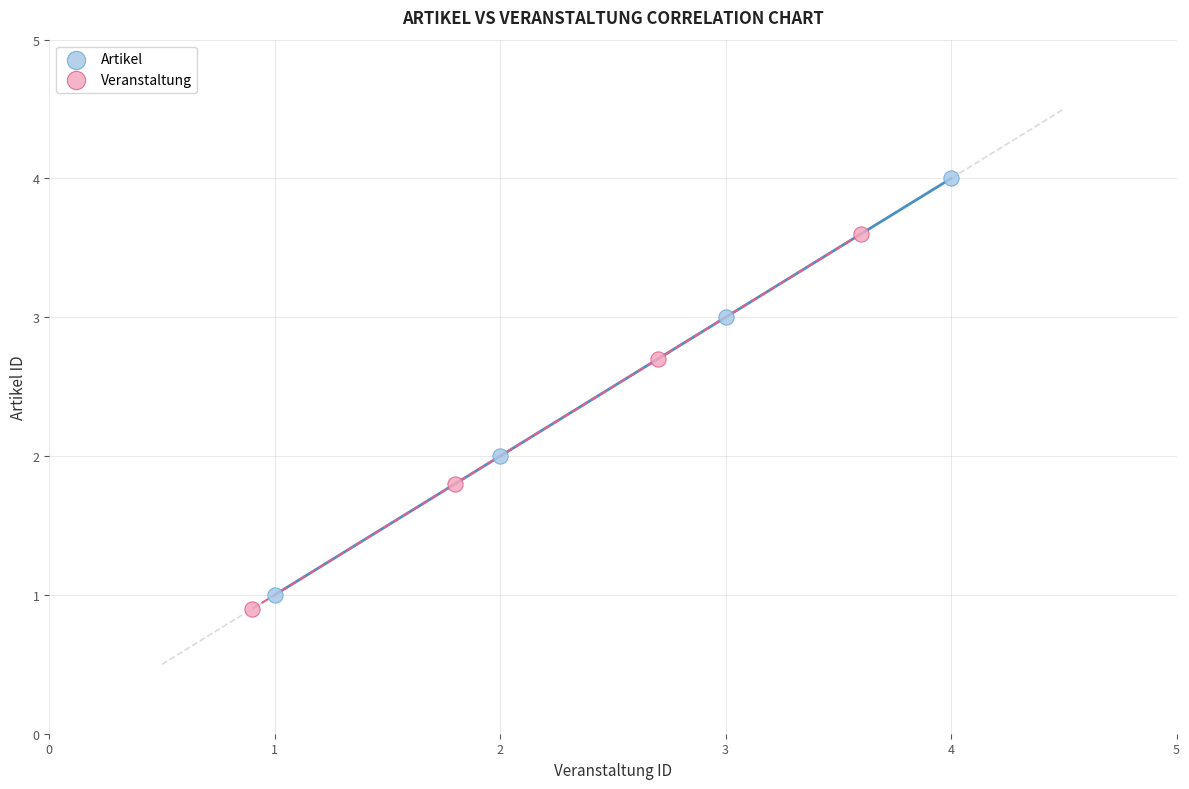

What are all the series names shown in the legend?

Artikel, Veranstaltung